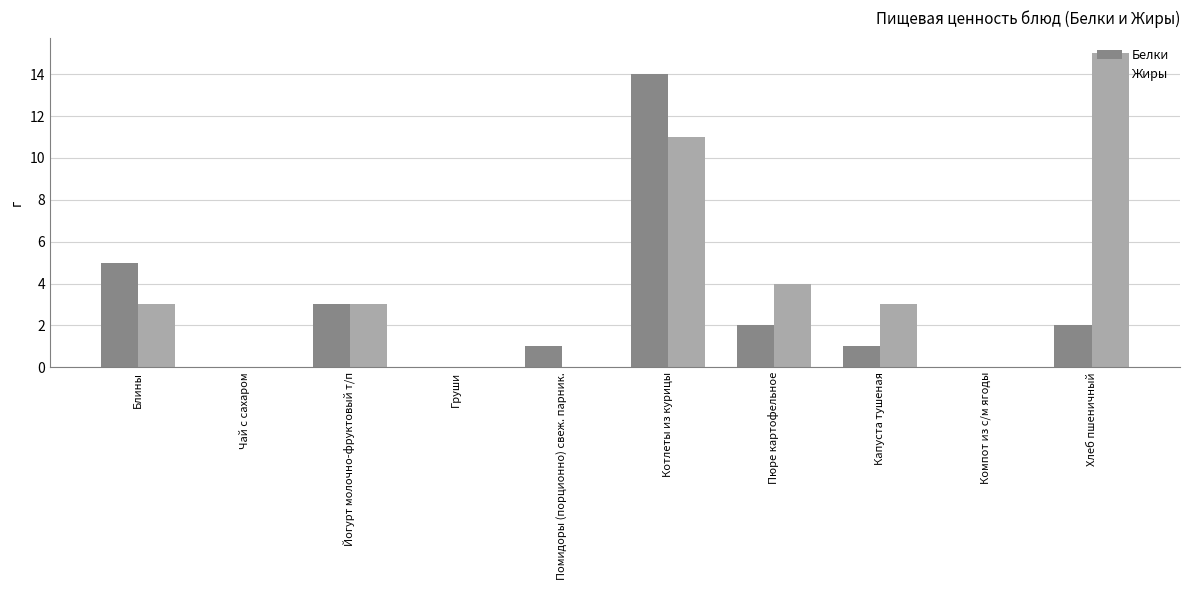

What is the spread (max minus min) of values at Пюре картофельное?

2